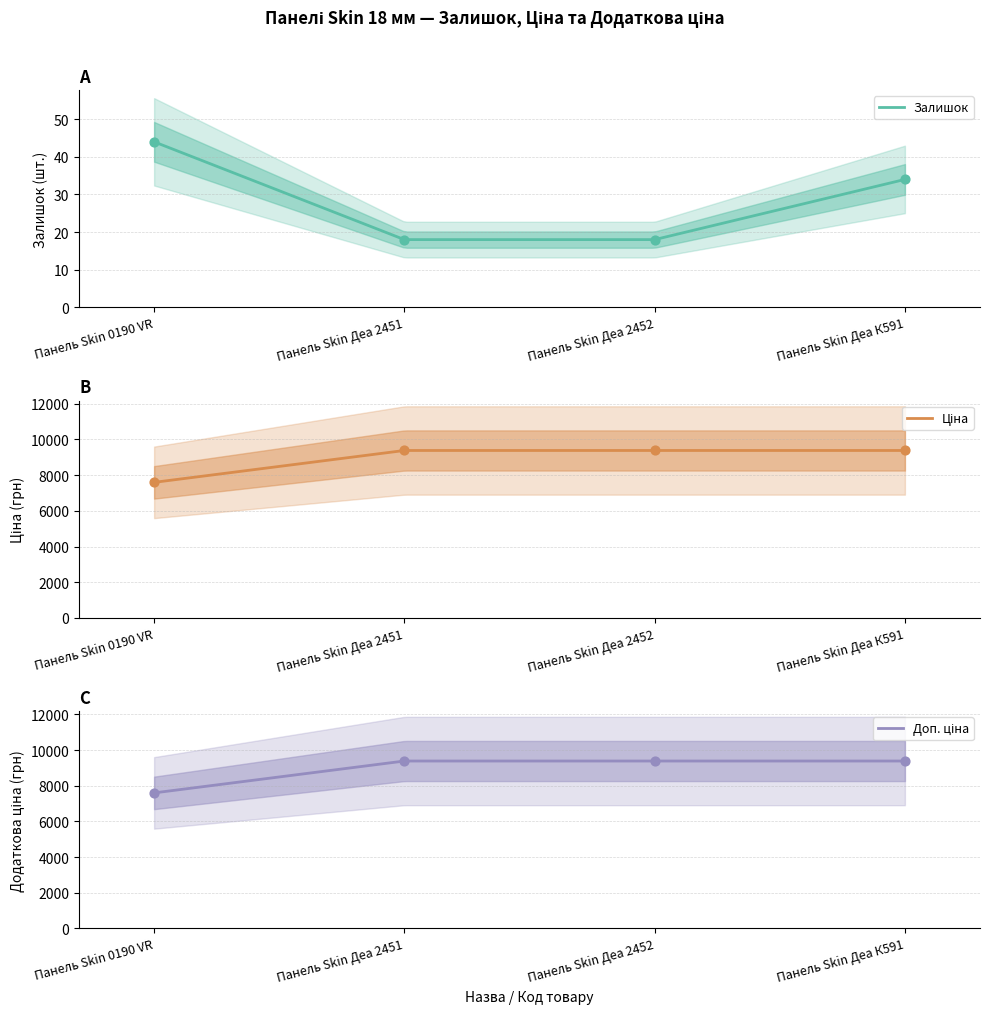

At how many categories does at least one series exceed 2661?

4